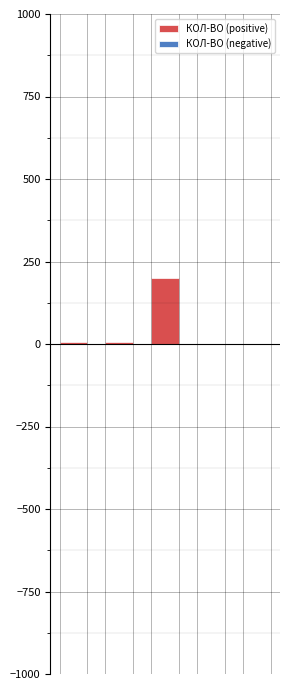

What is the greatest value displayed?

200.0